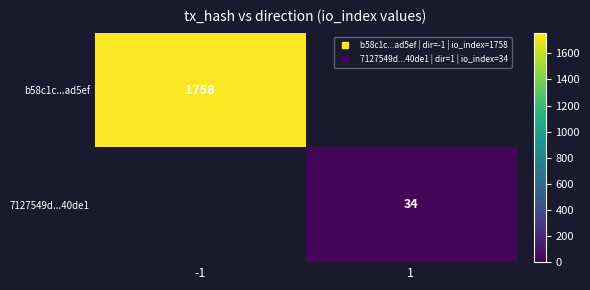

At which category does the chart reach its peak across all series?

-1